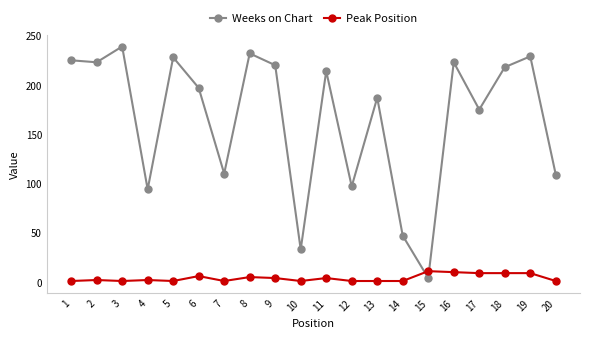

Does the chart have visible grid lines?

No